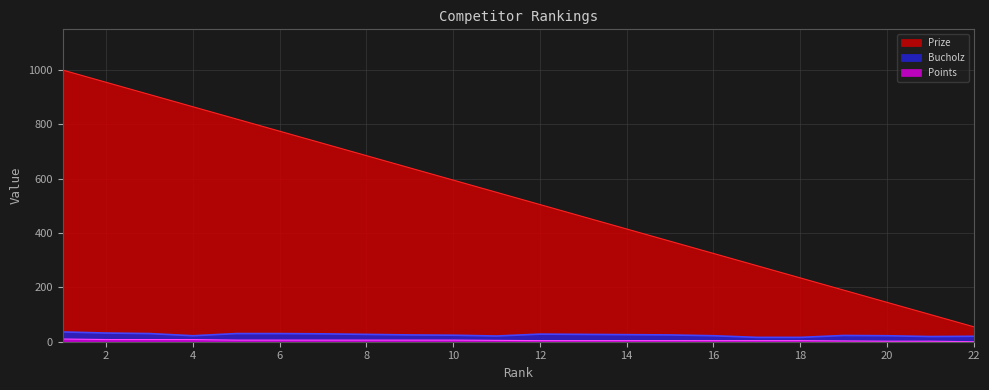

True or false: Bucholz has a value of 11 at 21.

False